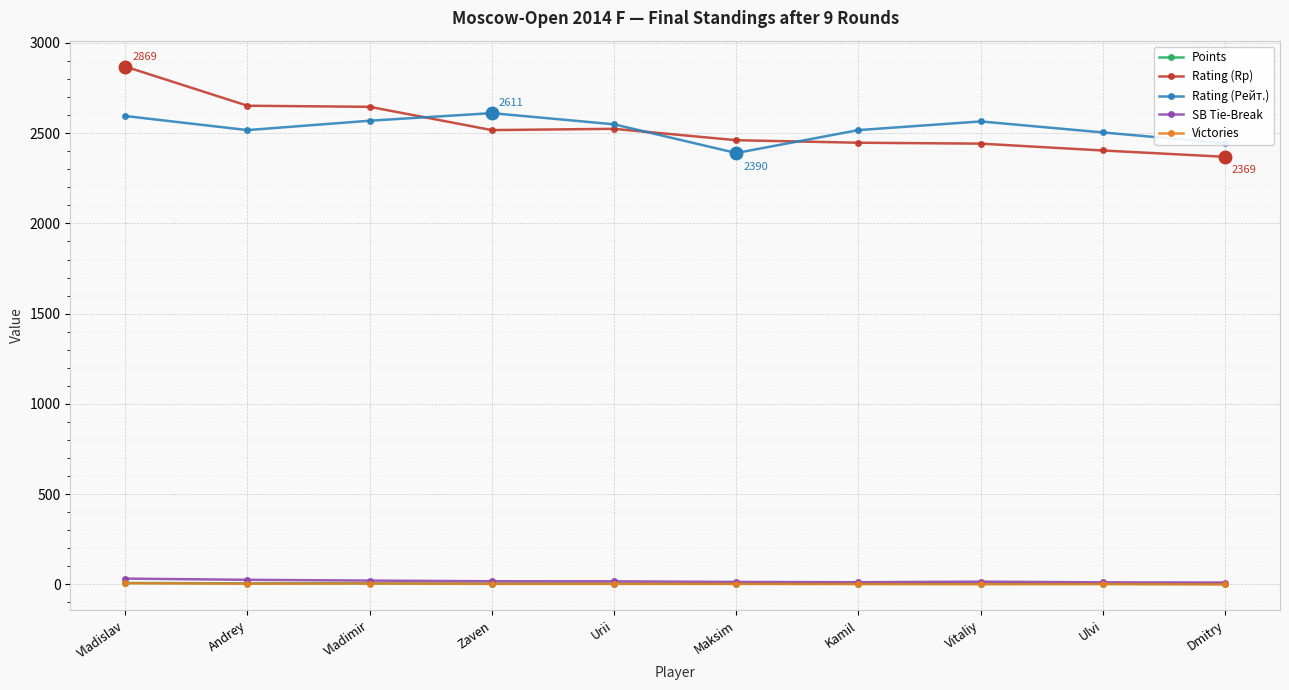

Which series has the widest spread of values?

Rating (Rp)